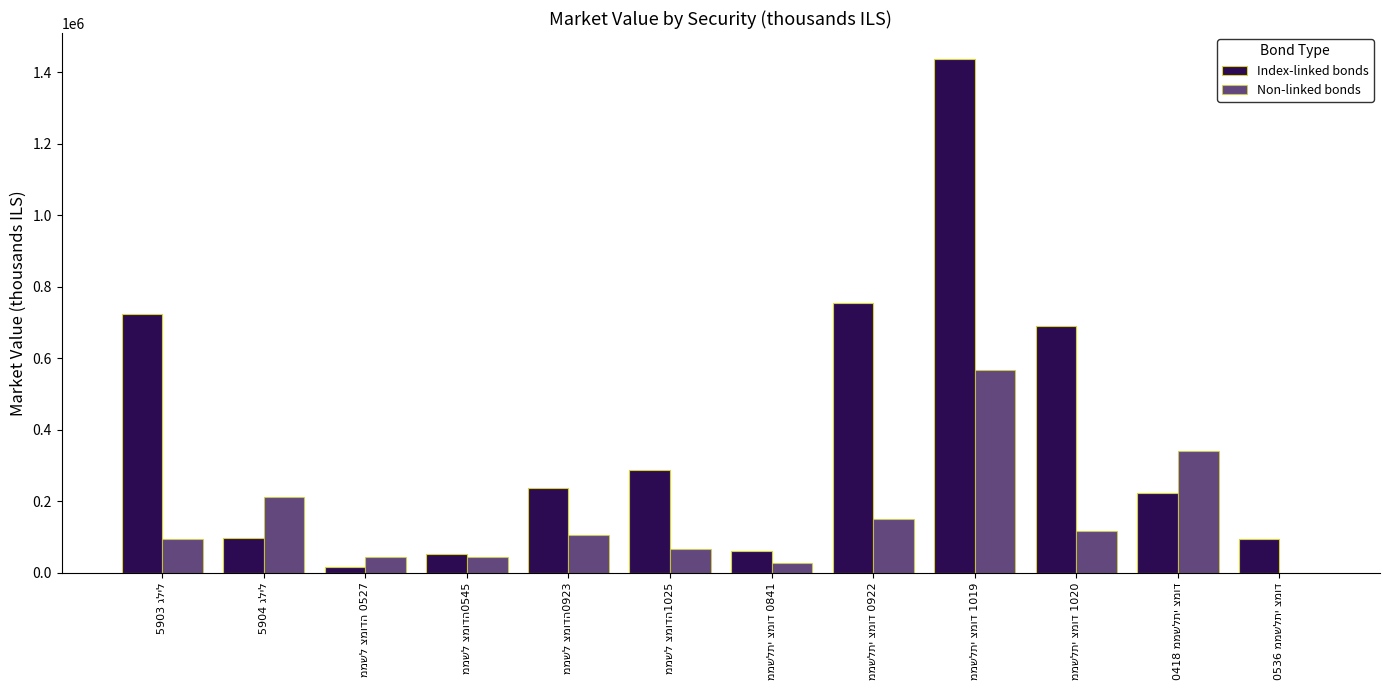

Is it true that Index-linked bonds equals 471612.7 at ממשלתי צמוד 1019?

False